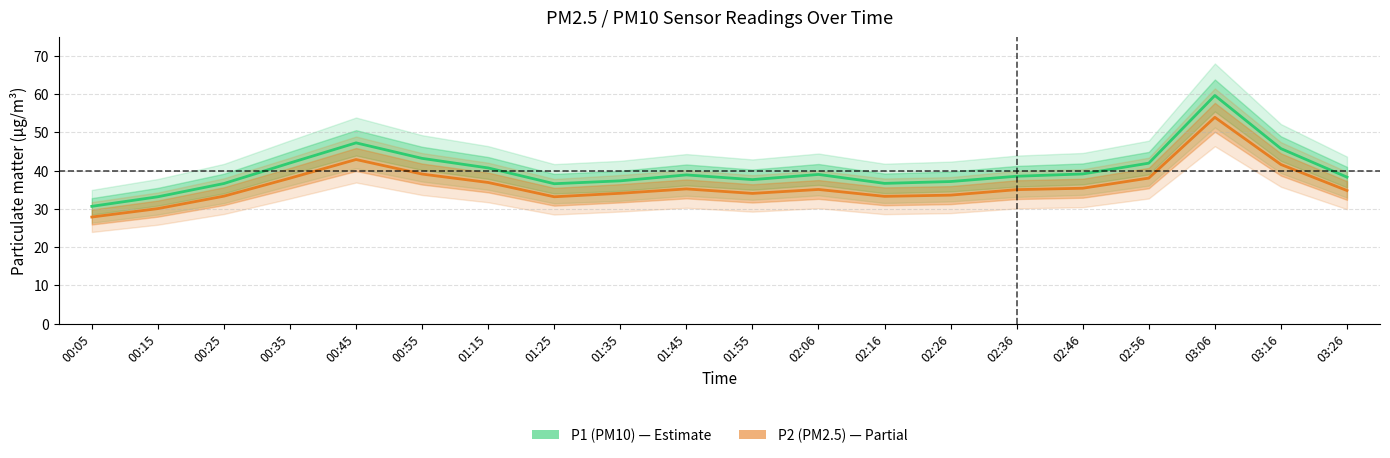

Where is P2 (PM2.5) nearest to the value 40?

00:55